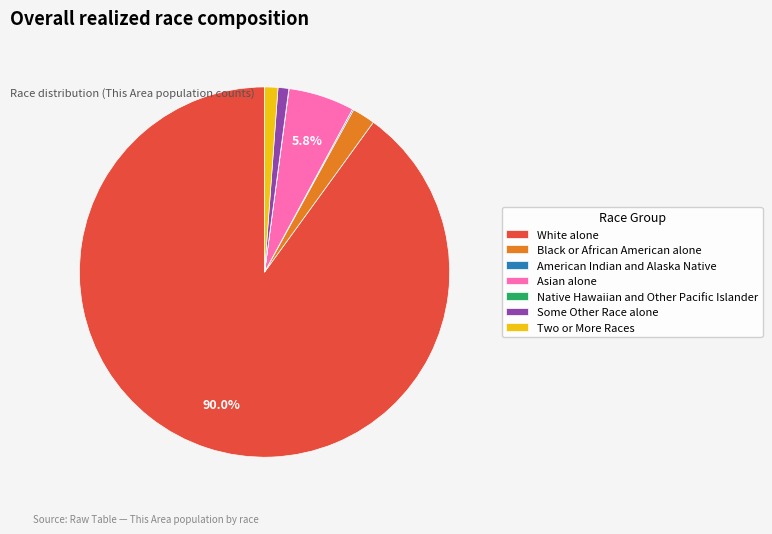

Combined, do Black or African American alone and Two or More Races account for over 50%?

No